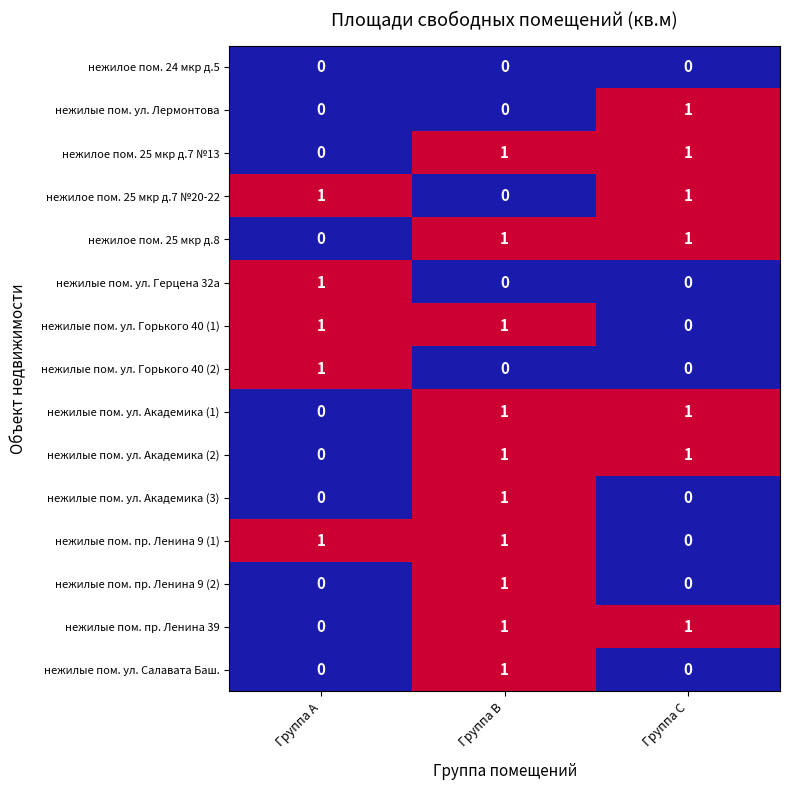

The нежилые пом. ул. Академика (1) series shows 1 at Группа C. True or false?

True